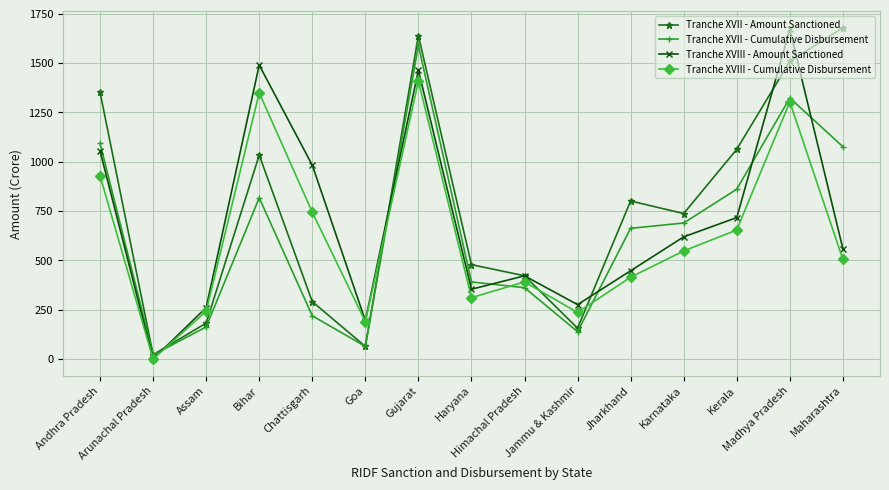

Which series ends up on top after the final intersection of Tranche XVII - Cumulative Disbursement and Tranche XVIII - Cumulative Disbursement?

Tranche XVII - Cumulative Disbursement